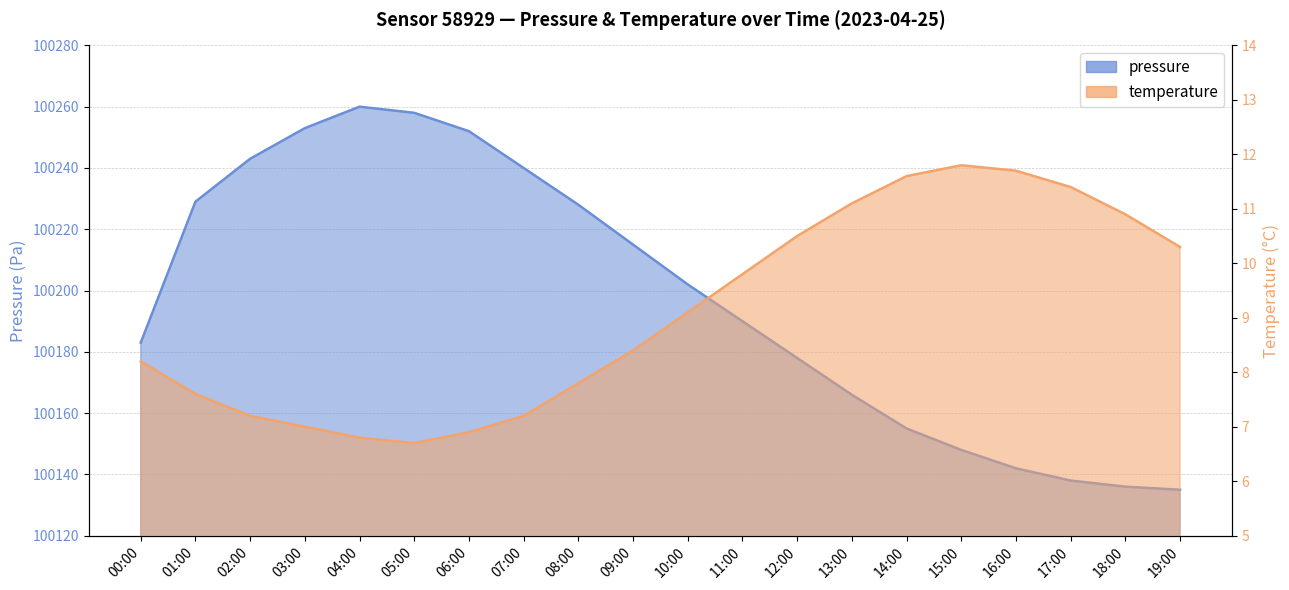

What is the sum of all temperature values?

182.0